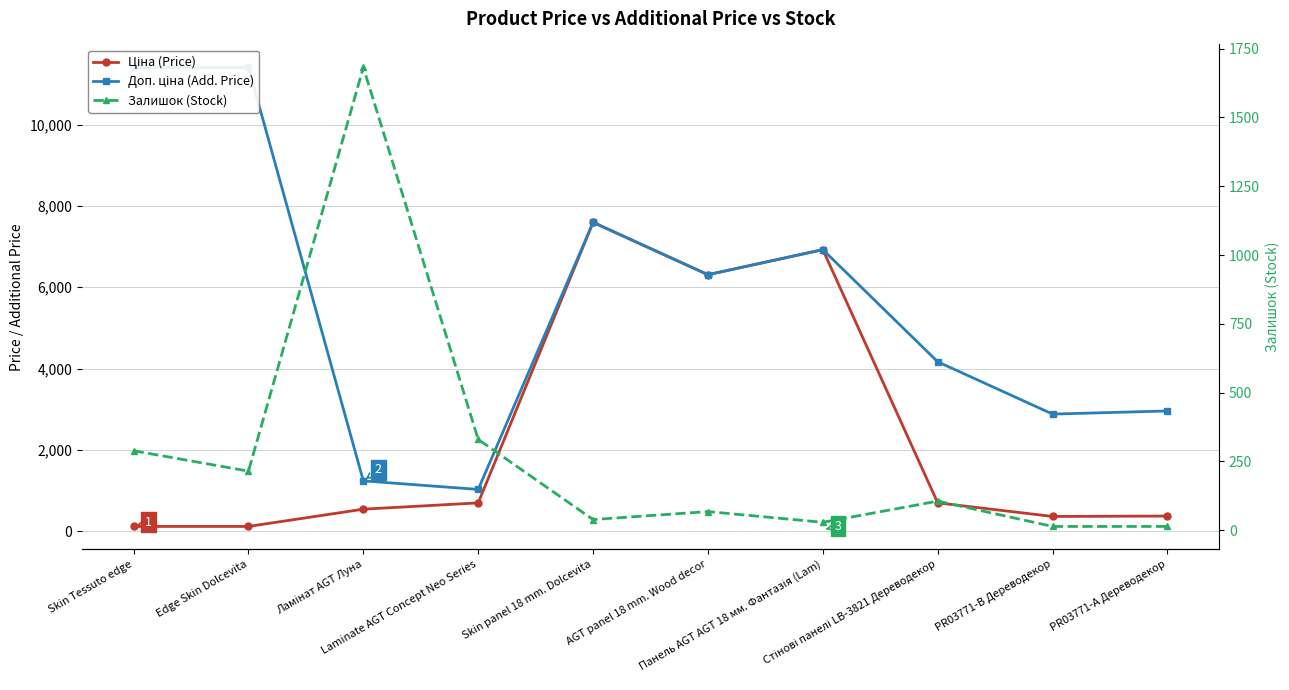

Where is the first local maximum for Ціна (Price)?

Skin panel 18 mm. Dolcevita